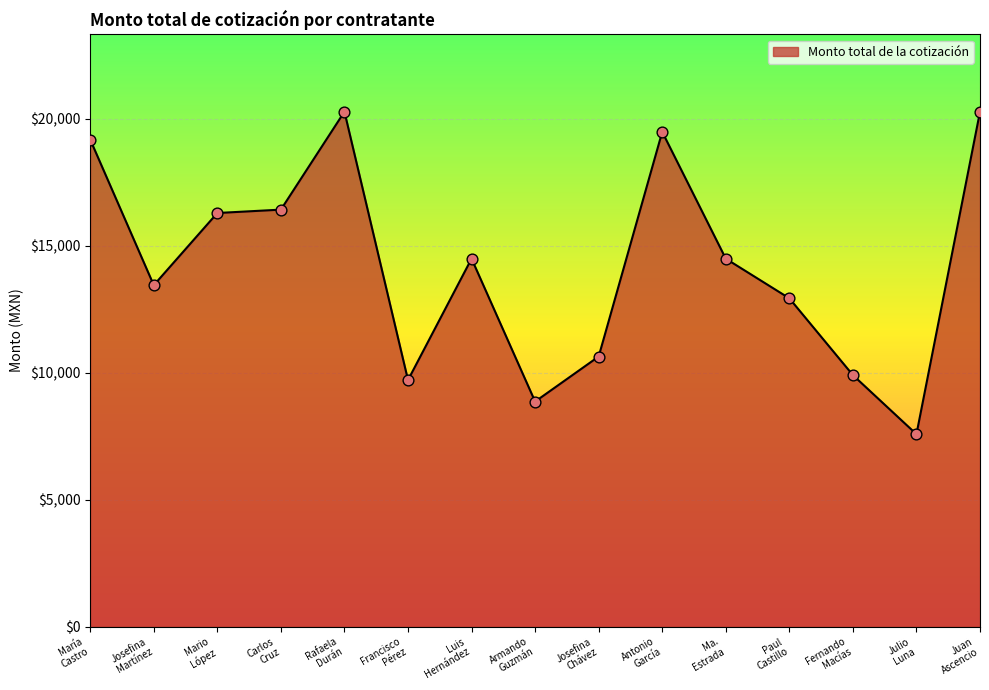

What is the minimum value shown in the chart?

7581.3